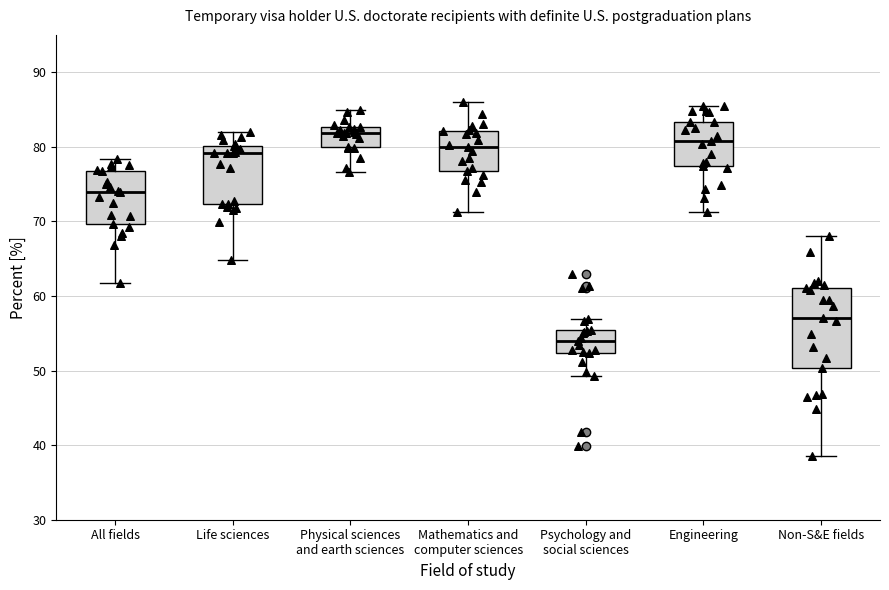

Which box has the highest median line?

Physical sciences and earth sciences